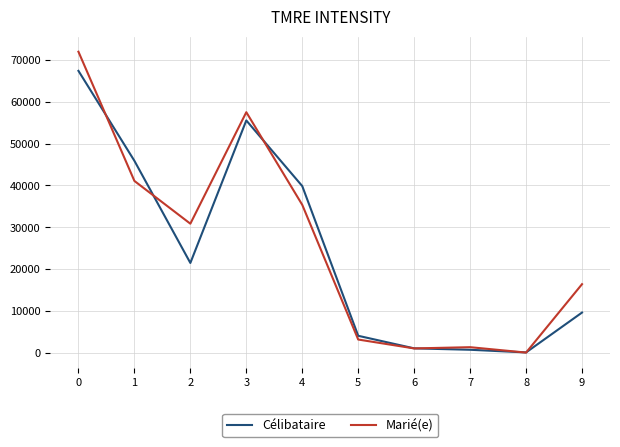

Where do Célibataire and Marié(e) first cross each other?

0 and 1